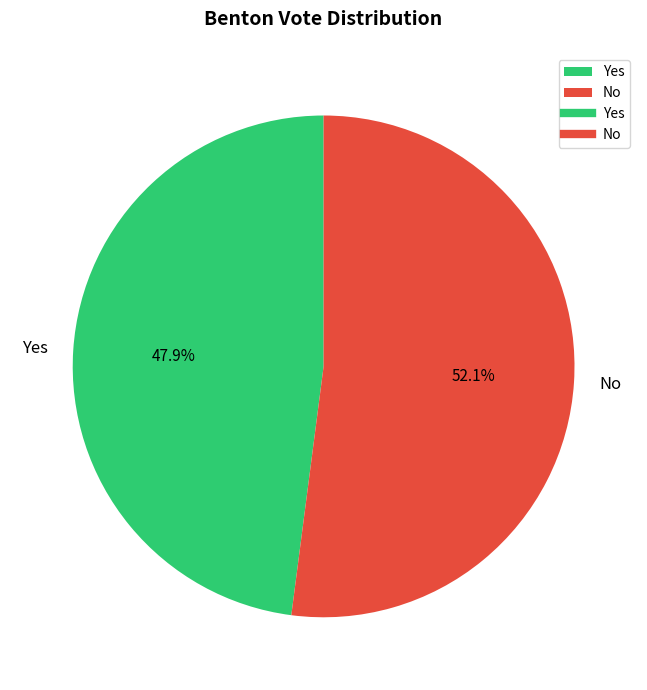

Count the number of slices in the pie.

2